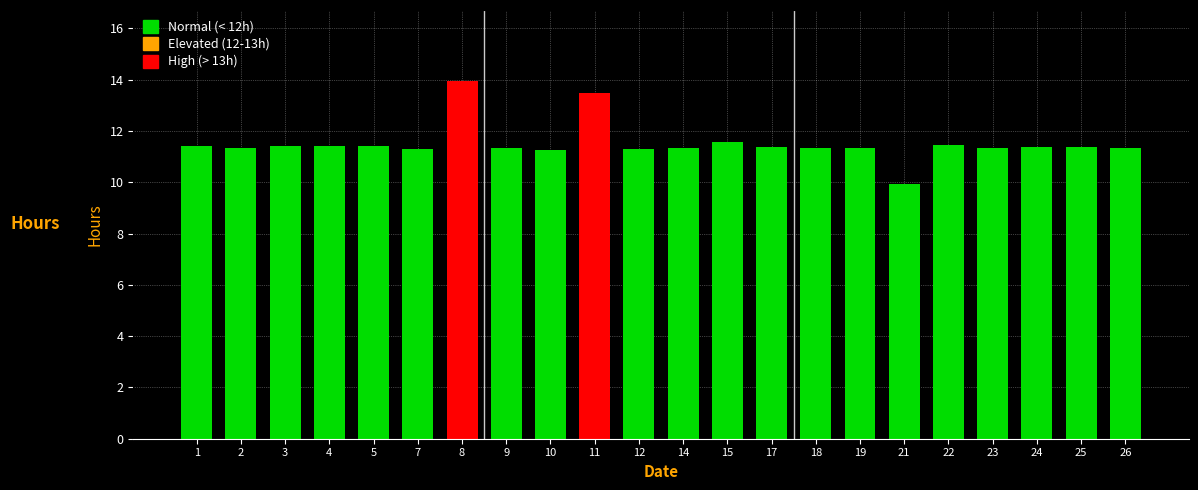

The chart shows a value of 6.4 at 1. True or false?

False